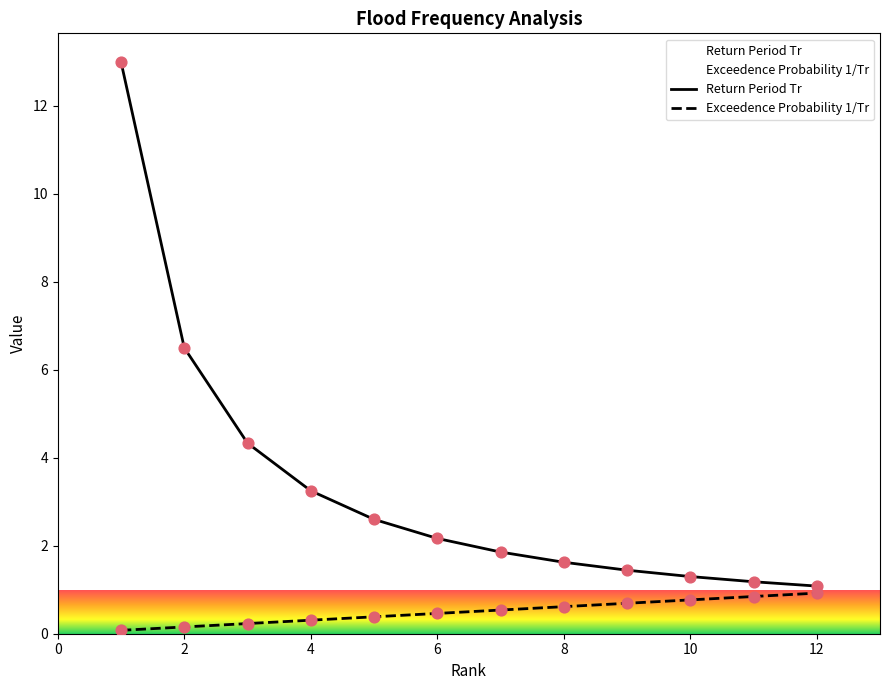

Which series contains the highest Y value?

Return Period Tr